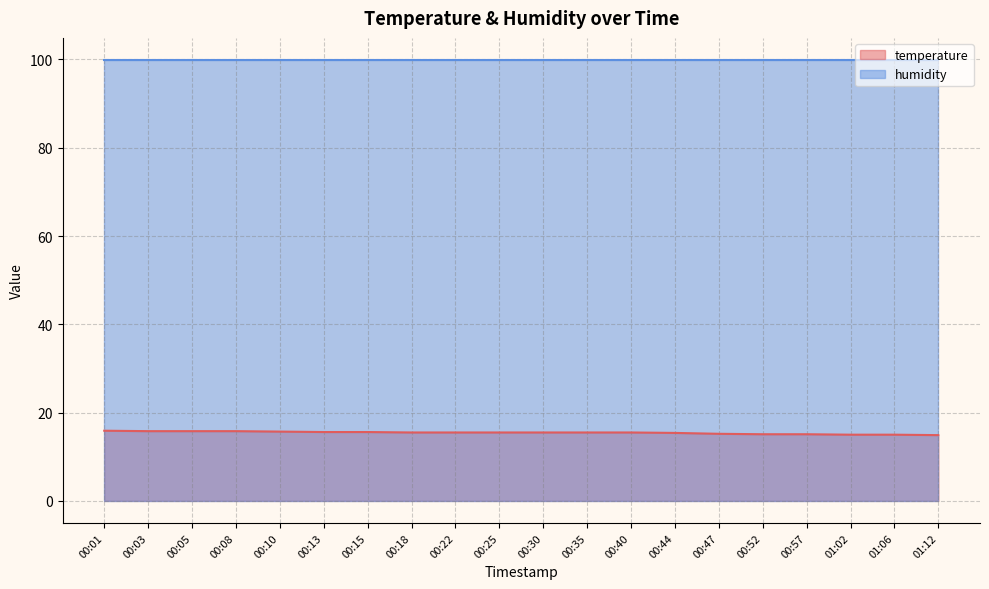

What is the sum of all values?

308.9